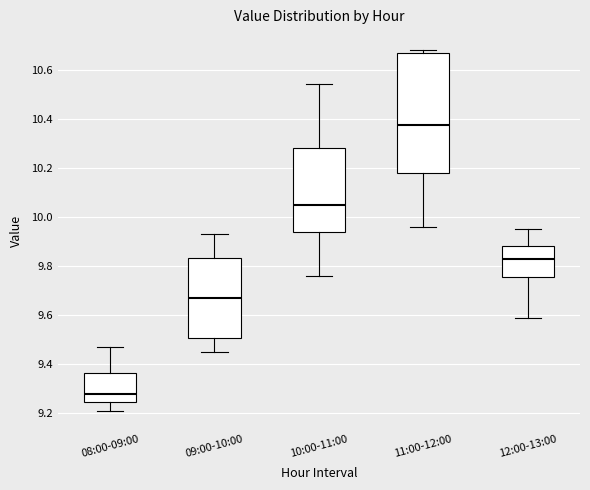

Reading left to right, transcribe this box plot: for each box, give where its median line is, the range the box spans, and where its two whiskers end, as read against the y-axis. The values are not printed on the chart, so give them approximately, as read against the axis.

08:00-09:00: median 9.28, box 9.24 to 9.36, whiskers 9.22 to 9.48
09:00-10:00: median 9.68, box 9.50 to 9.84, whiskers 9.46 to 9.94
10:00-11:00: median 10.06, box 9.94 to 10.28, whiskers 9.76 to 10.54
11:00-12:00: median 10.38, box 10.18 to 10.68, whiskers 9.96 to 10.68 (just above the box's upper edge)
12:00-13:00: median 9.84, box 9.76 to 9.88, whiskers 9.60 to 9.96